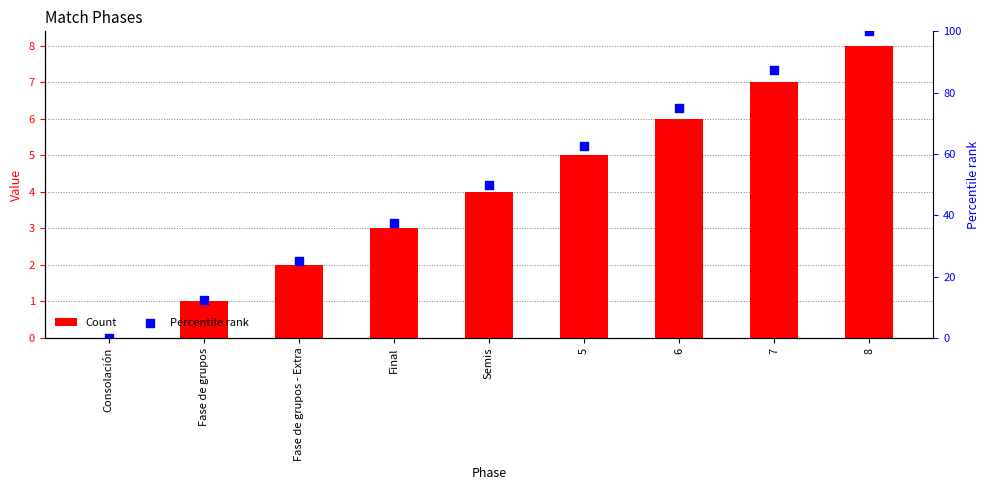

What are all the series names shown in the legend?

Count, Percentile rank